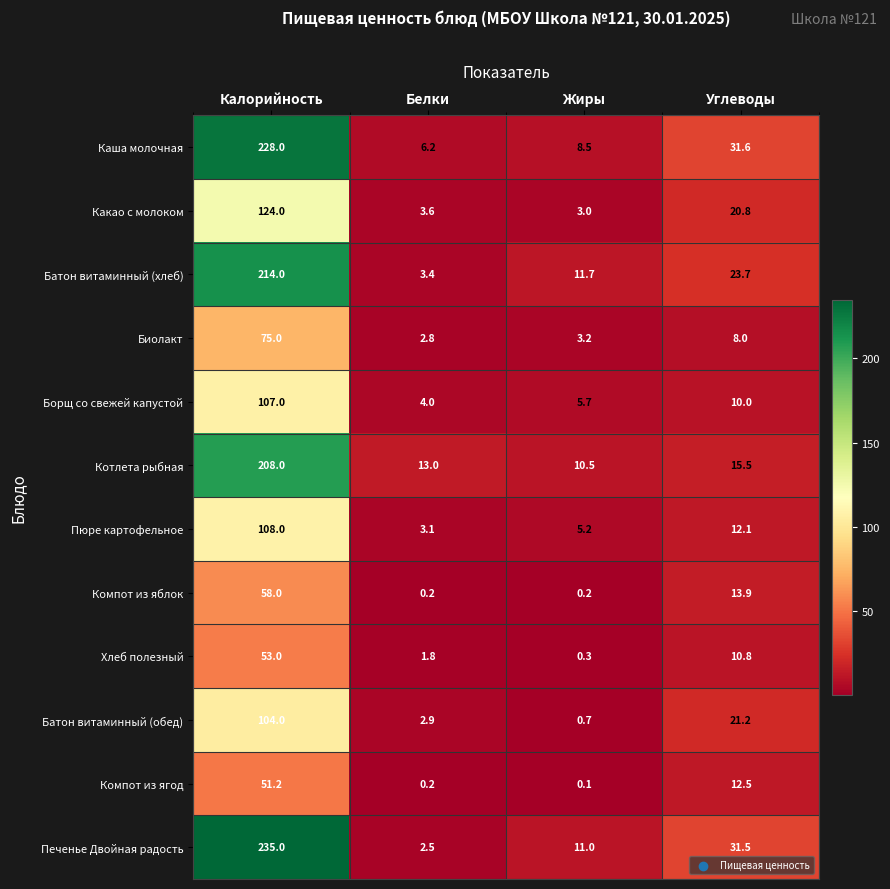

At which label is Каша молочная closest to 117?

Углеводы